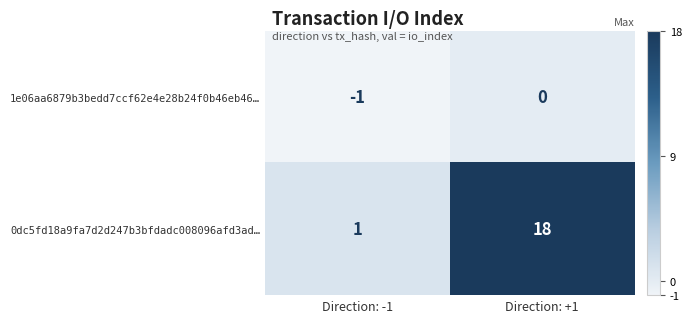

Reading left to right, list all the values displayed in this chart.

1e06aa6879b3bedd7ccf62e4e28b24f0b46eb46…: Direction: -1=-1	Direction: +1=0
0dc5fd18a9fa7d2d247b3bfdadc008096afd3ad…: Direction: -1=1	Direction: +1=18